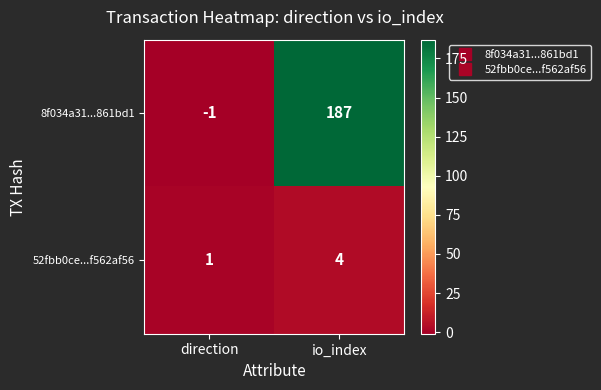

The 52fbb0ce...f562af56 series shows 4 at io_index. True or false?

True